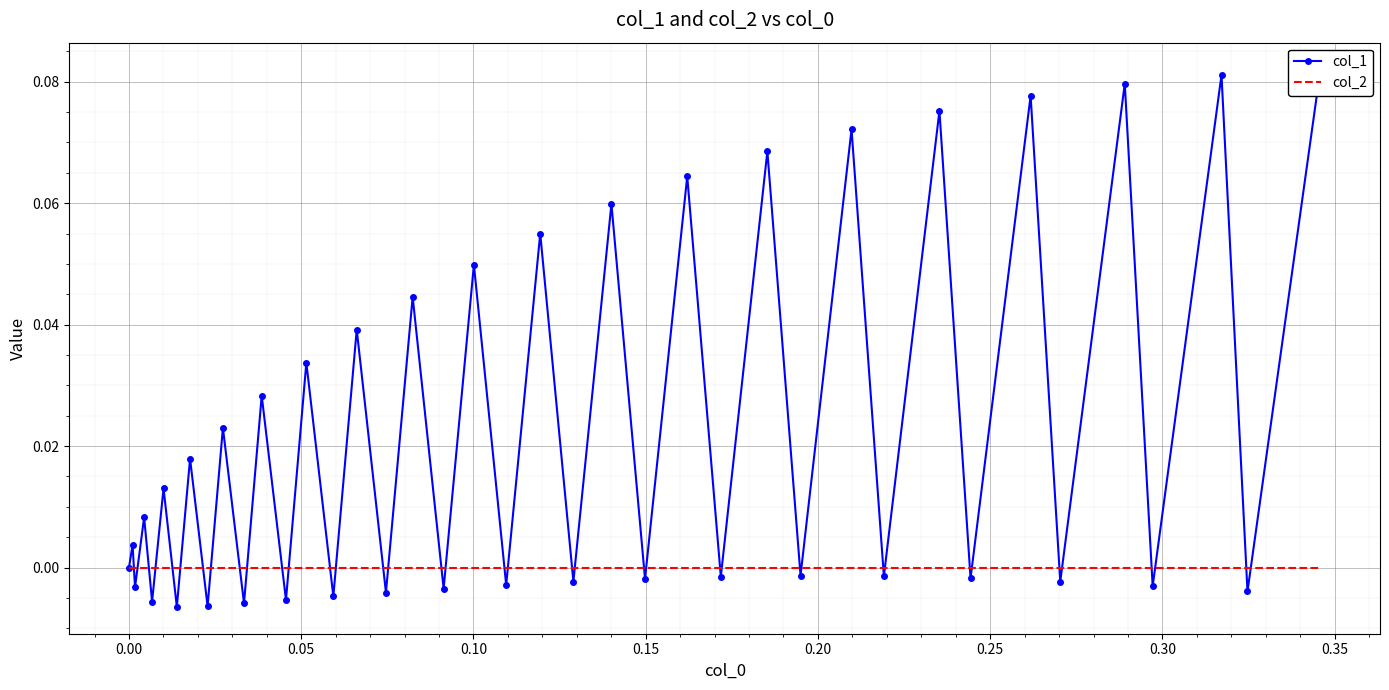

Which series has the largest total across all categories?

col_1